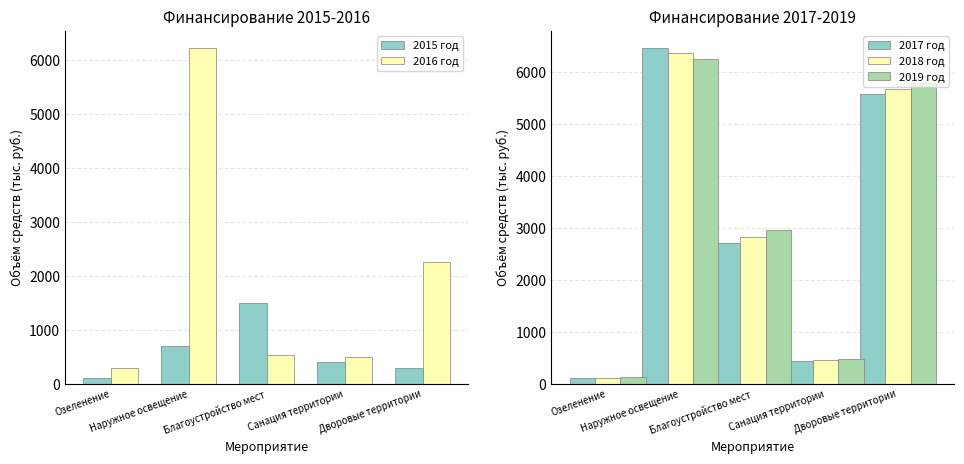

The 2019 год series shows 5790.7 at Дворовые территории. True or false?

True